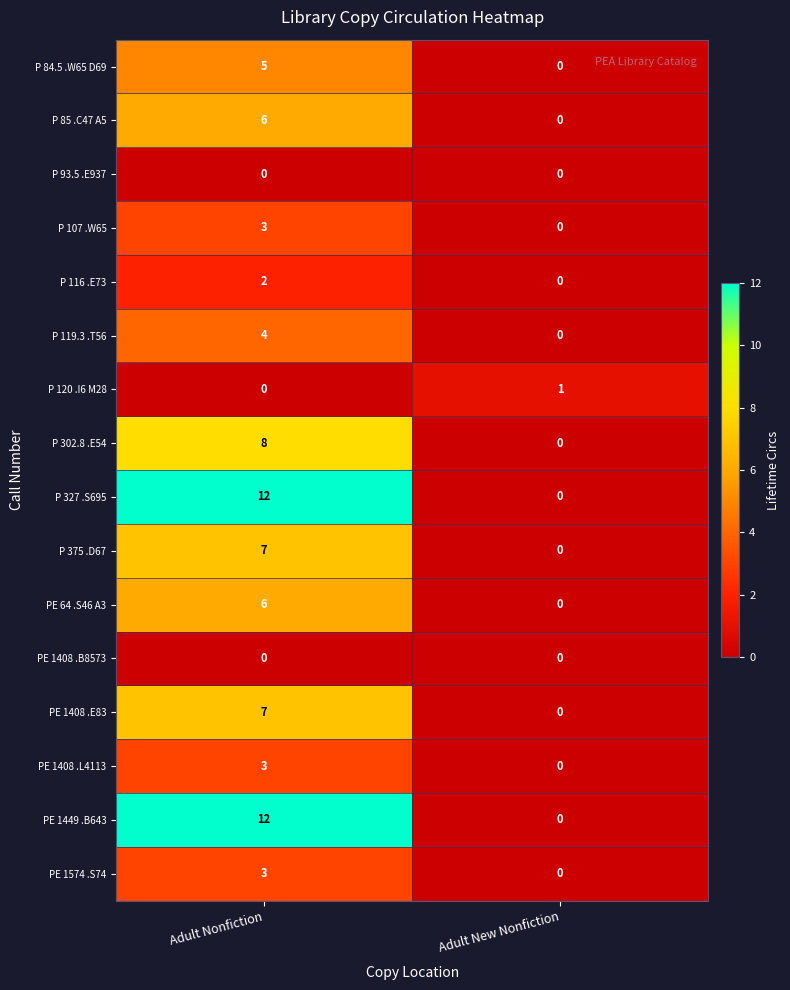

What is the spread (max minus min) of values at Adult New Nonfiction?

1